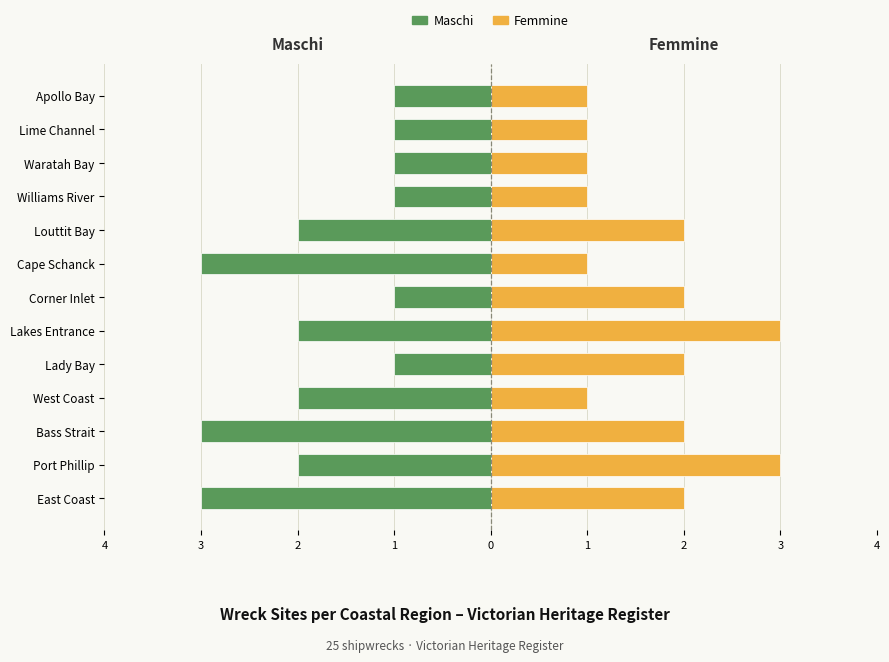

Which series has the widest spread of values?

Maschi